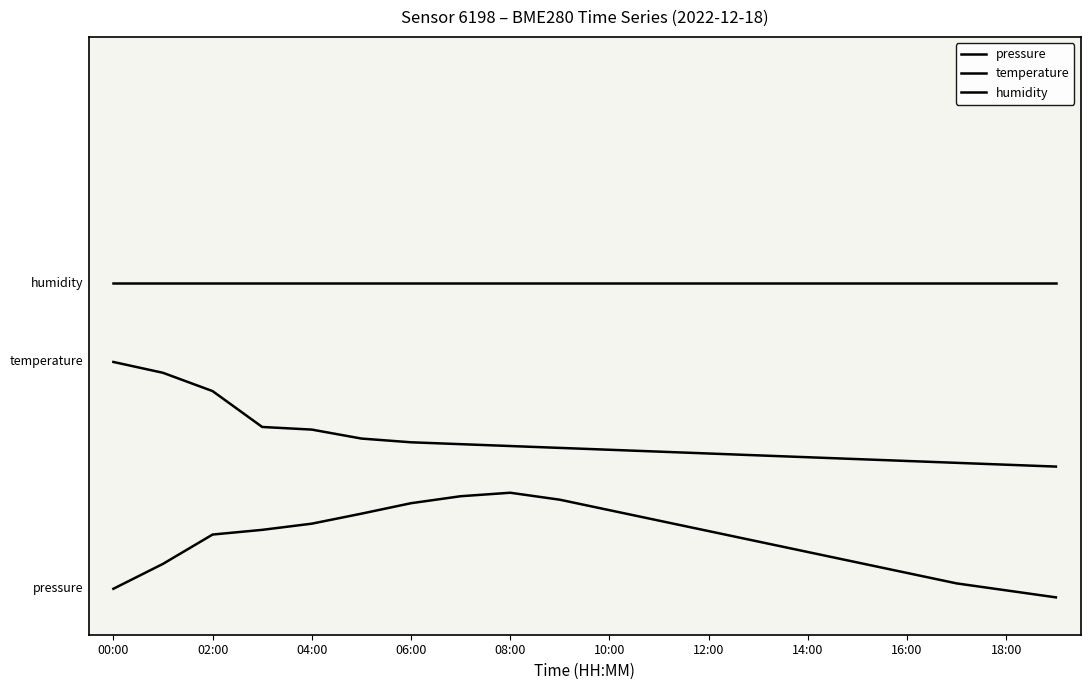

At which category is the sum across all series the highest?

02:00